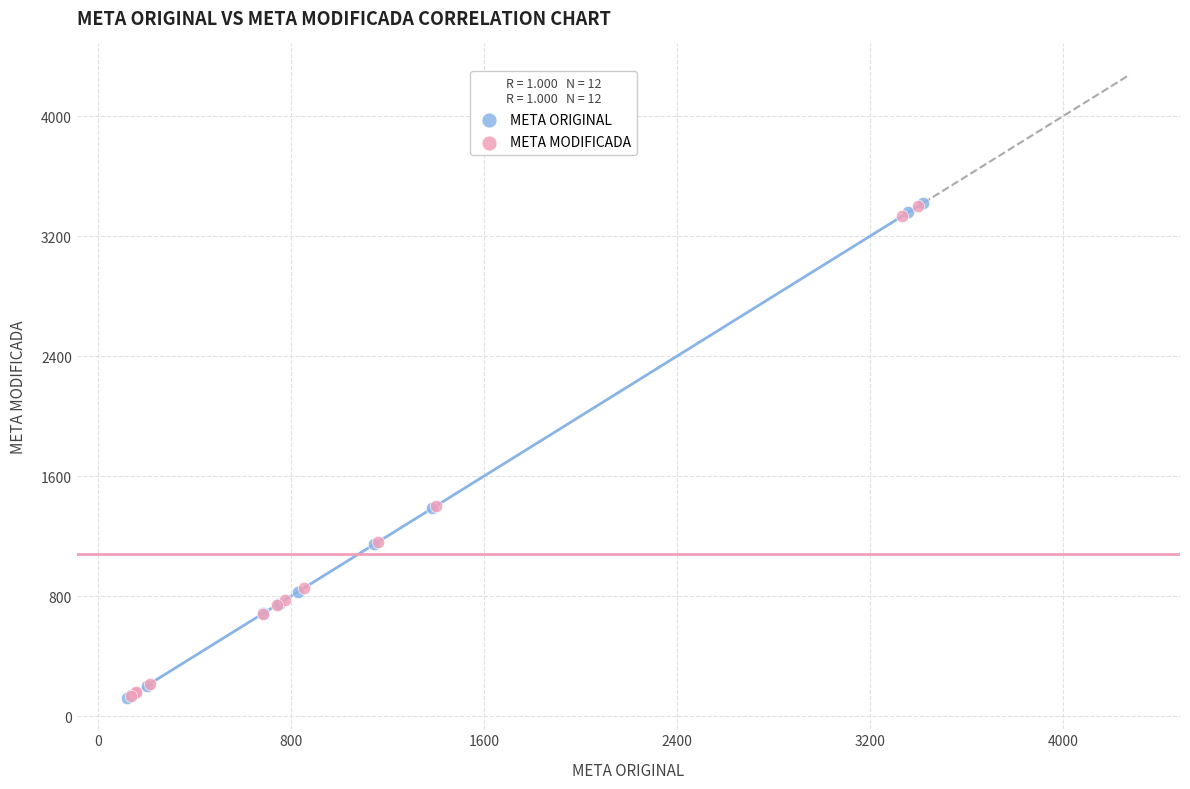

Which series has the largest Y range (max minus min)?

META ORIGINAL